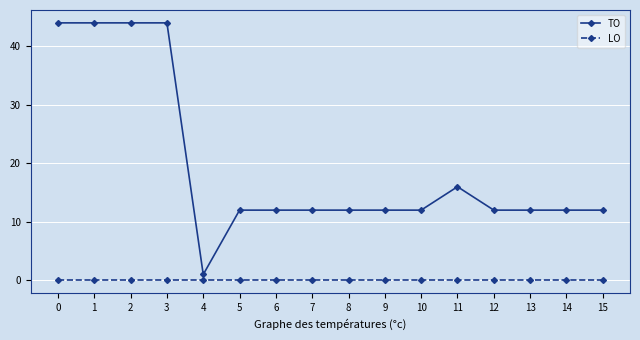

At 1, list the series in order from smallest to largest.

LO, TO